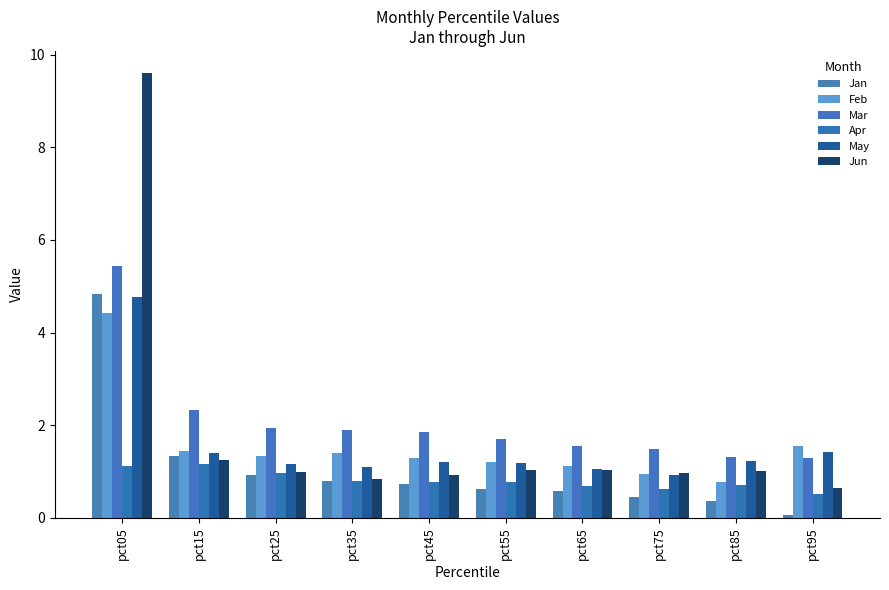

What are all the series names shown in the legend?

Jan, Feb, Mar, Apr, May, Jun